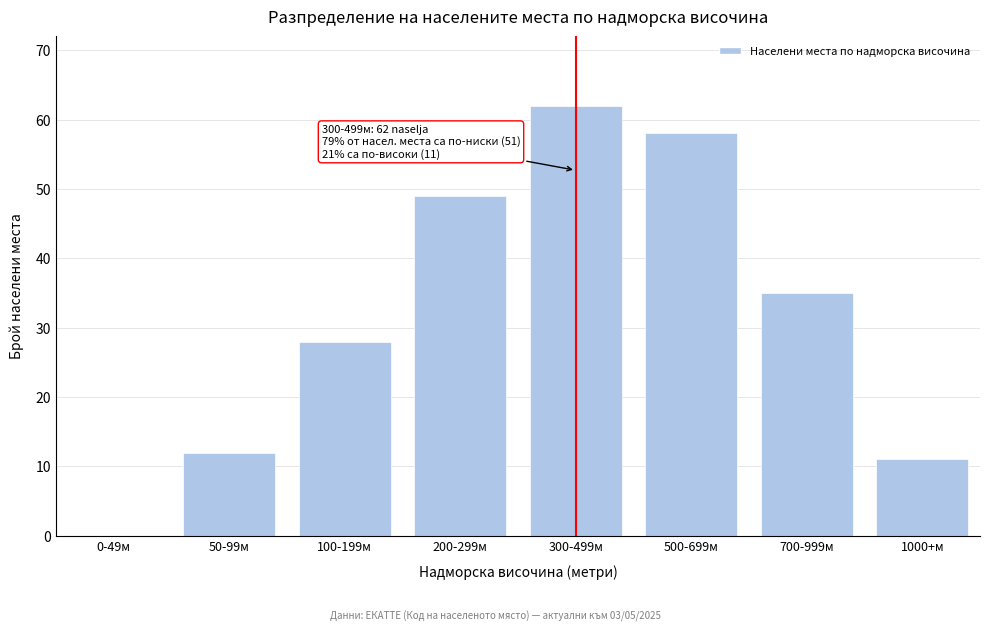

Reading left to right, list all the values displayed in this chart.

0-49м=0	50-99м=12	100-199м=28	200-299м=49	300-499м=62	500-699м=58	700-999м=35	1000+м=11